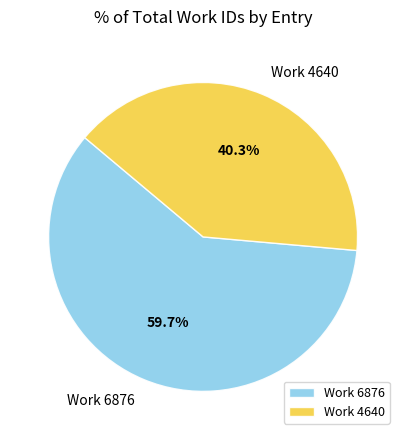

Combined, do Work 6876 and Work 4640 account for over 50%?

Yes